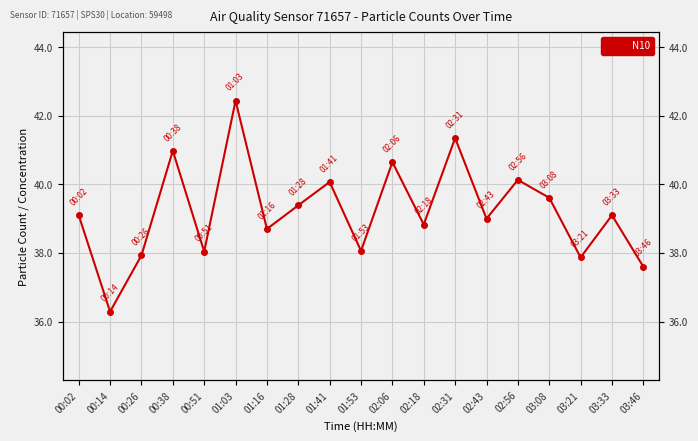

How many points are lower than both their immediate neighbors (excluding endpoints)?

7